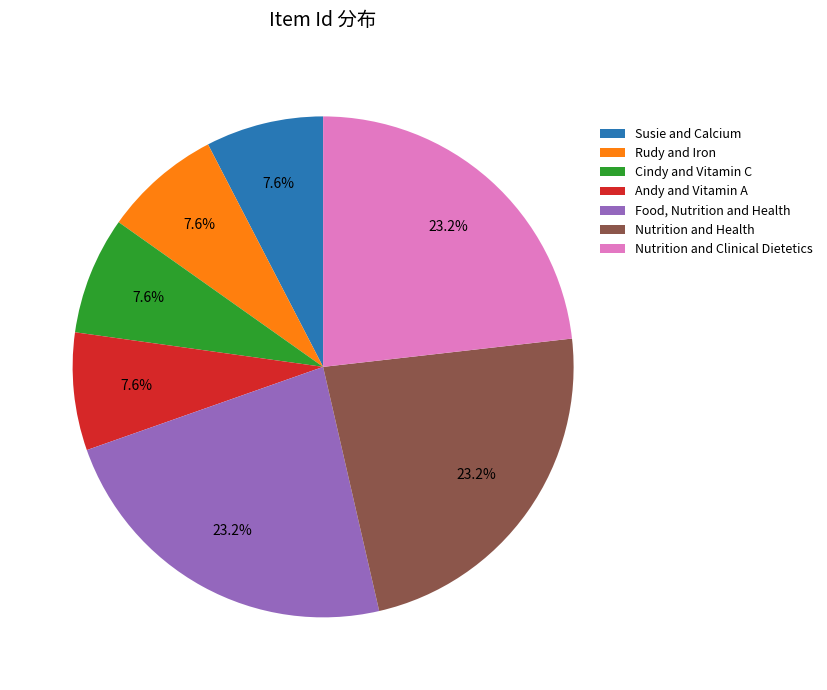

How many segments does this pie chart have?

7